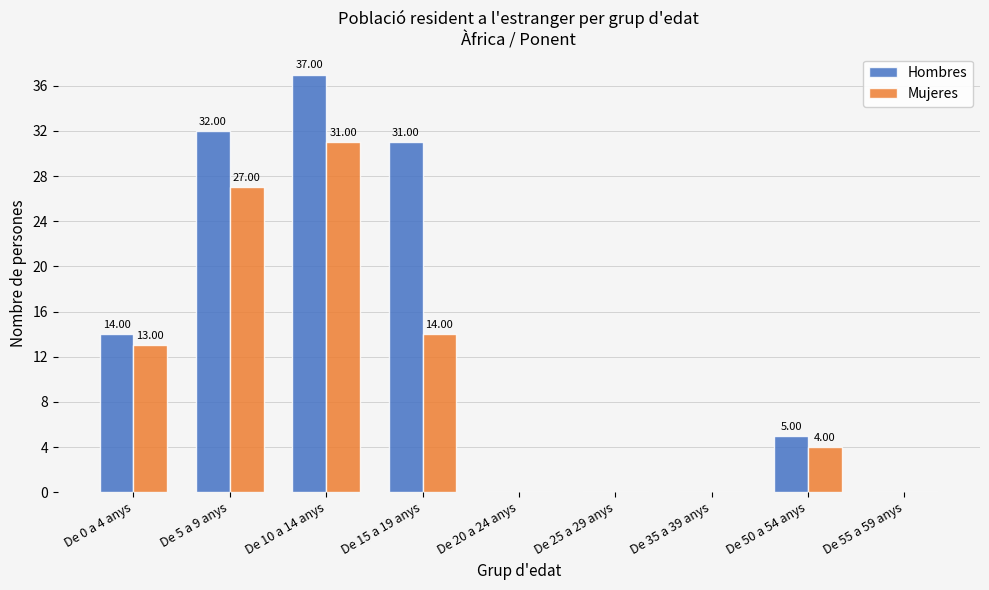

Are the bars horizontal?

No